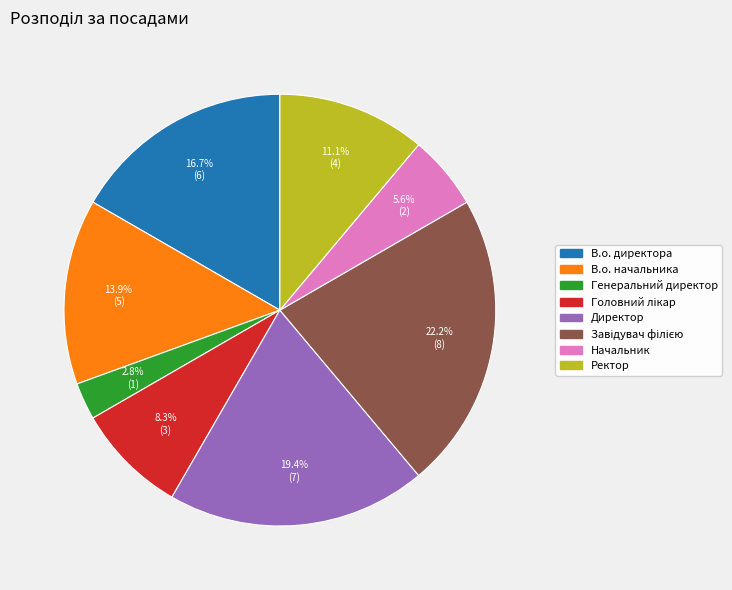

What is the smallest slice in the pie chart?

Генеральний директор